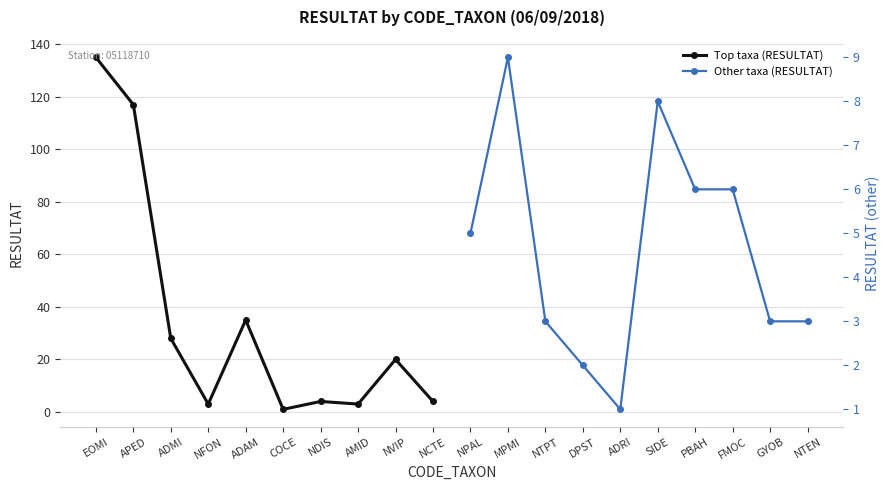

Which has a higher value, NFON or NCTE?

NCTE